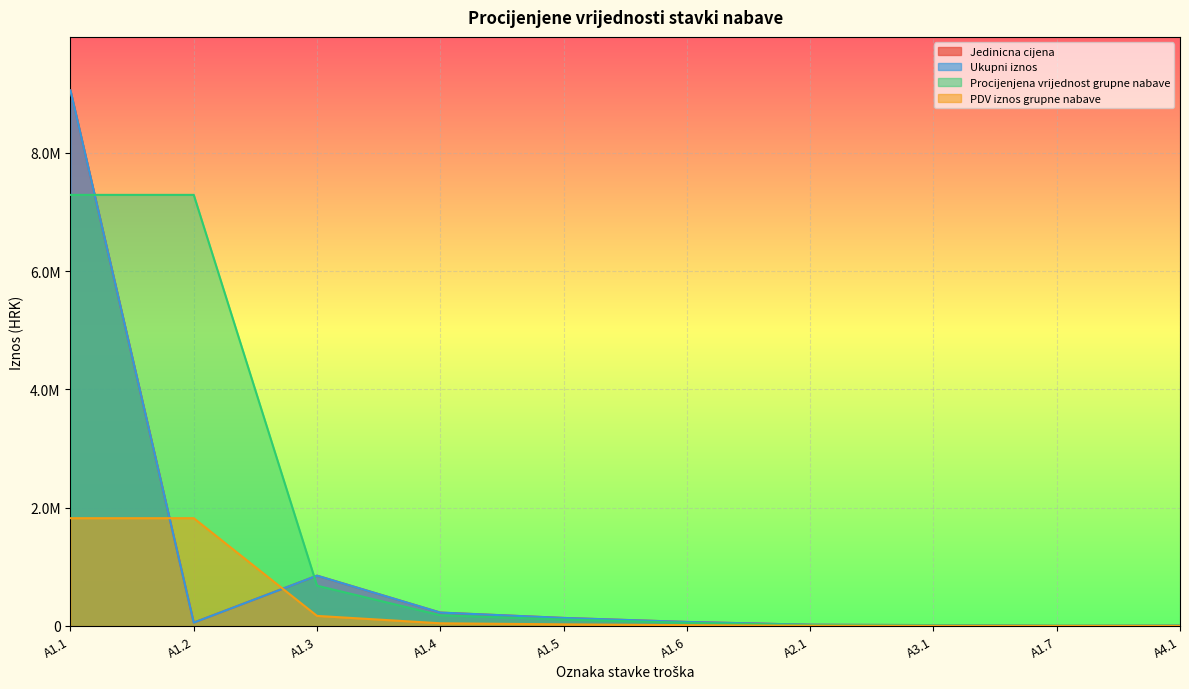

Is the value of Ukupni iznos at A1.5 greater than the value of Procijenjena vrijednost grupne nabave at A1.2?

No